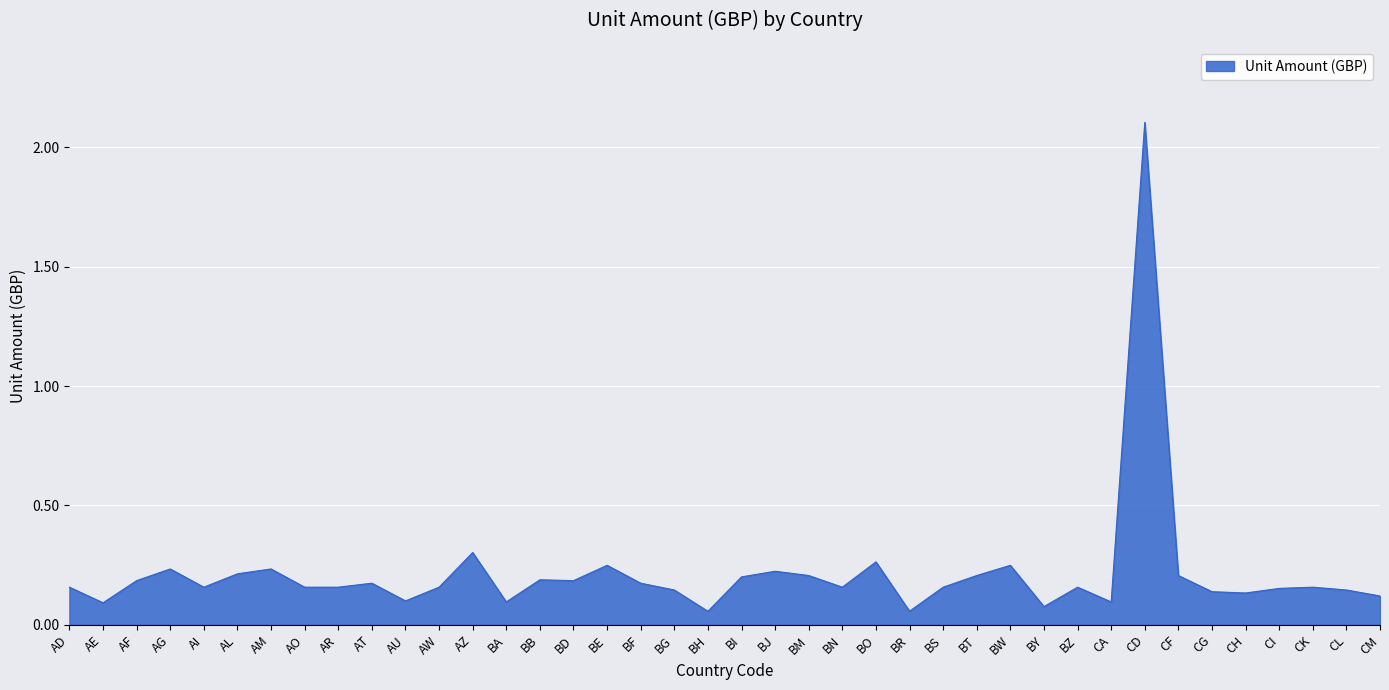

At which category does the data reach its first local valley?

AE